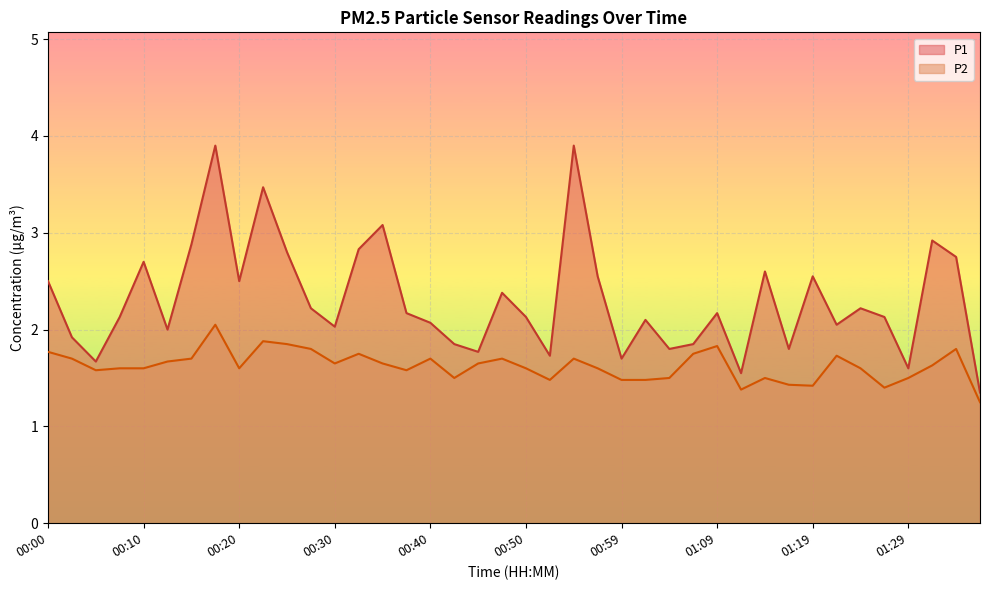

Which series has the largest total across all categories?

P1